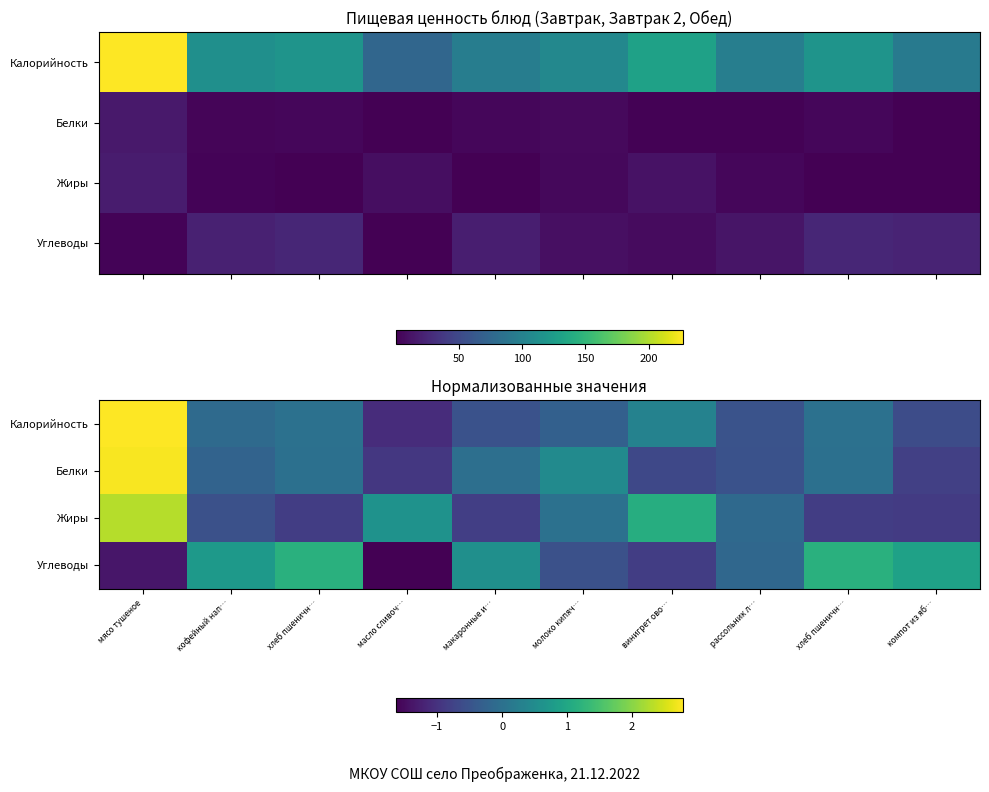

Rank the series at масло сливоч… from highest to lowest value.

Жиры, Белки, Калорийность, Углеводы